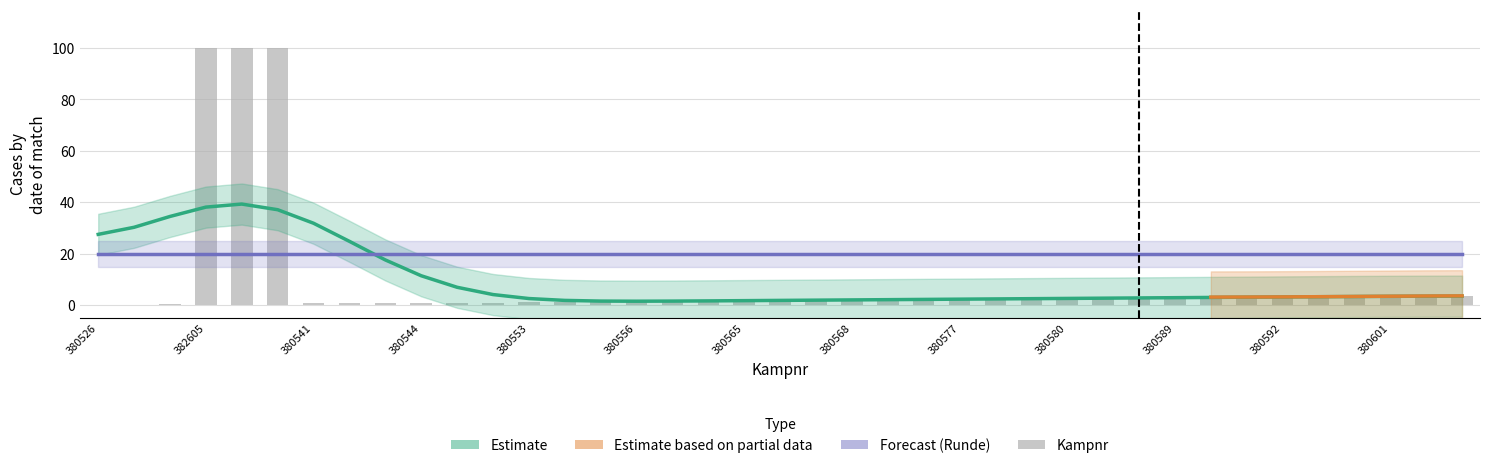

What is the difference between the second highest and minimum values?

100.0